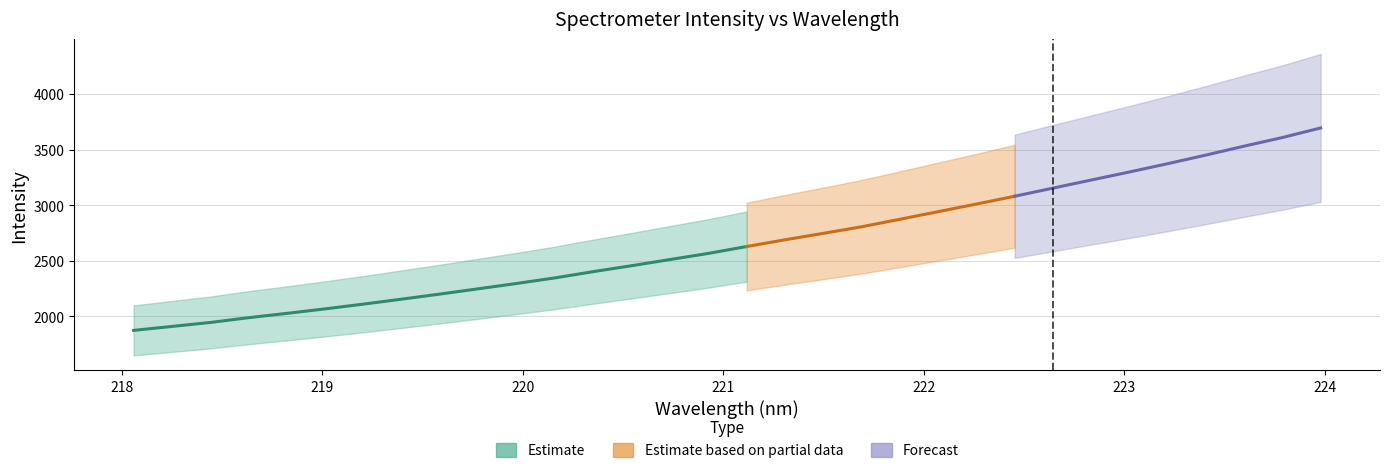

True or false: y has more than 2 points higher than both neighbors.

False